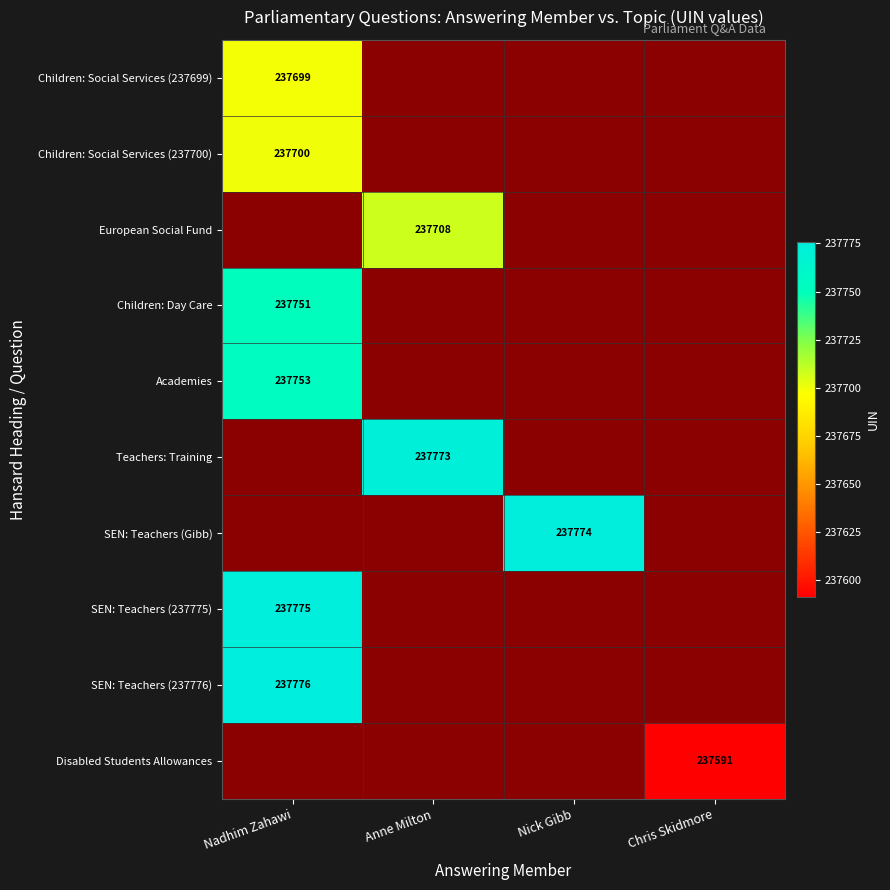

How many distinct data groups are displayed?

10